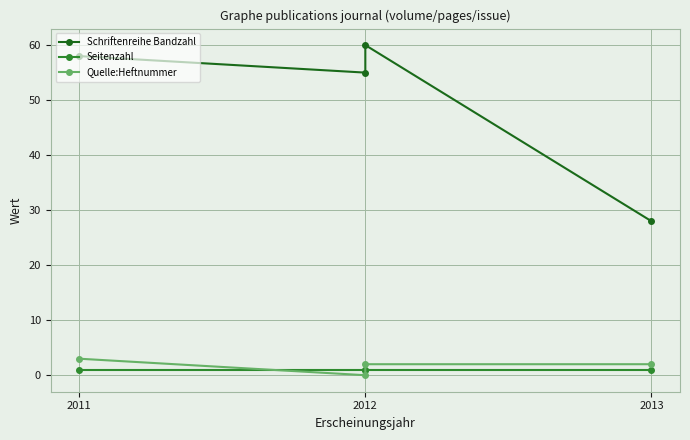

True or false: Quelle:Heftnummer has a value of 1 at 2013.

False